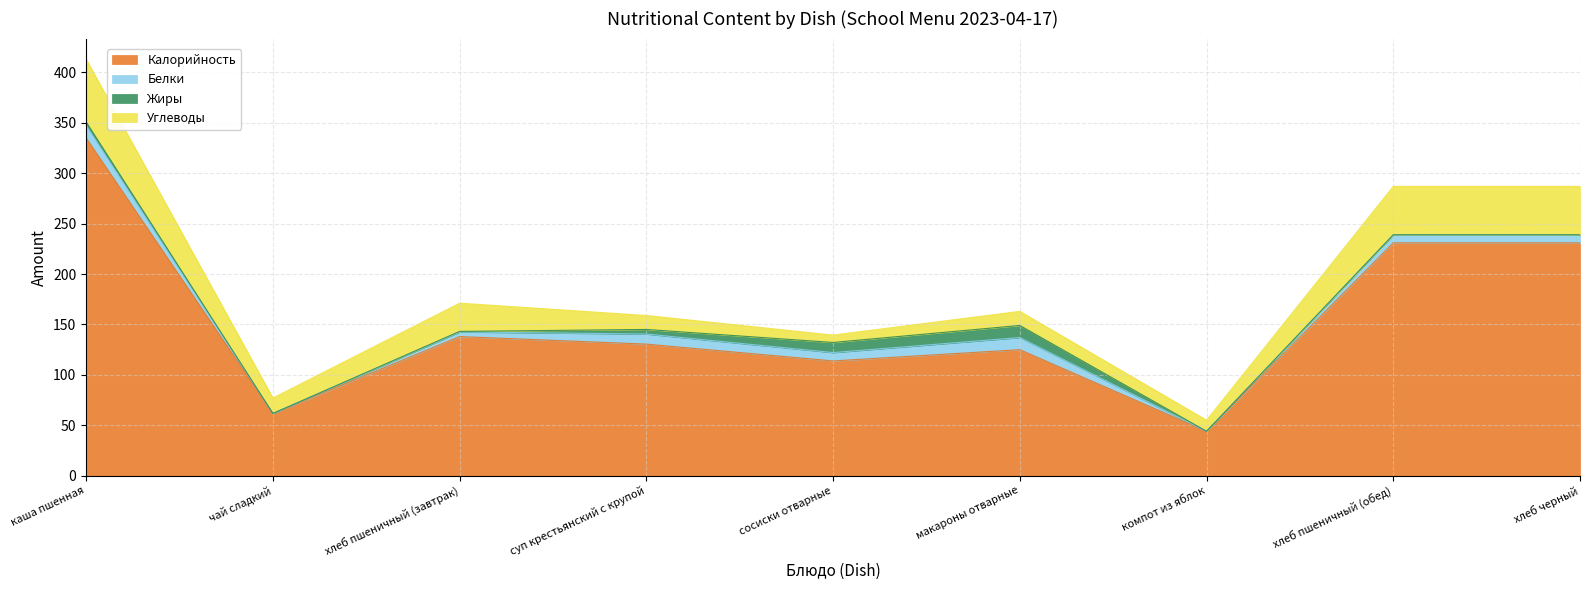

What is the difference between the Калорийность values at хлеб пшеничный (завтрак) and макароны отварные?

13.0